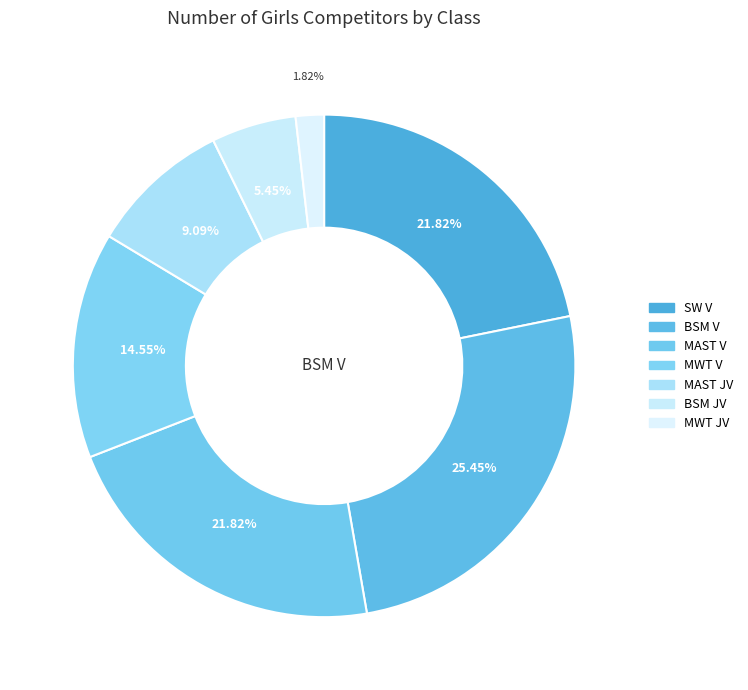

How many segments does this pie chart have?

7